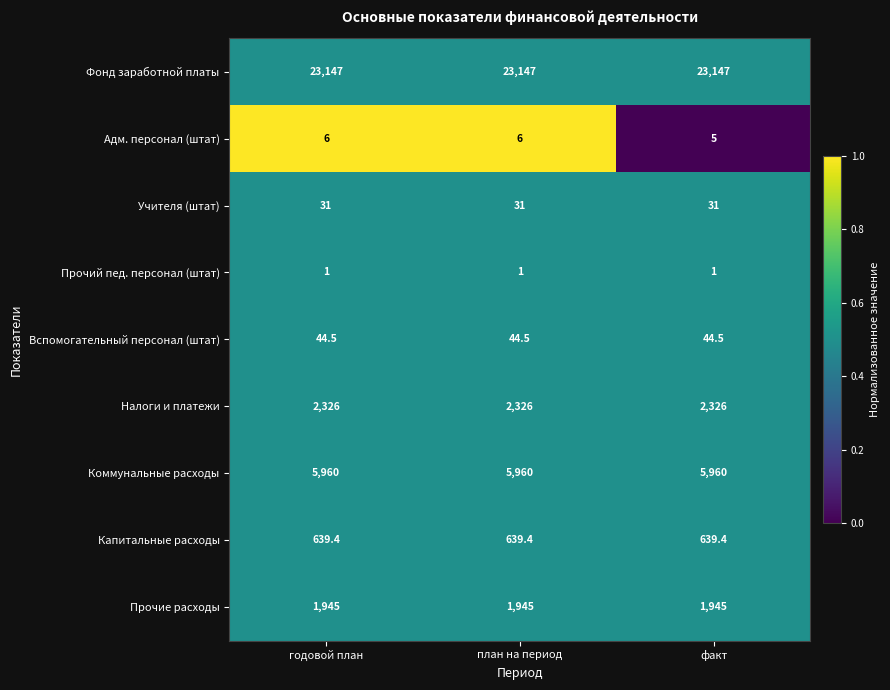

Reading left to right, what are all the values shown in this chart?

Фонд заработной платы: 23147.0	23147.0	23147.0
Адм. персонал (штат): 6.0	6.0	5.0
Учителя (штат): 31.0	31.0	31.0
Прочий пед. персонал (штат): 1.0	1.0	1.0
Вспомогательный персонал (штат): 44.5	44.5	44.5
Налоги и платежи: 2326.0	2326.0	2326.0
Коммунальные расходы: 5960.0	5960.0	5960.0
Капитальные расходы: 639.4	639.4	639.4
Прочие расходы: 1945.0	1945.0	1945.0